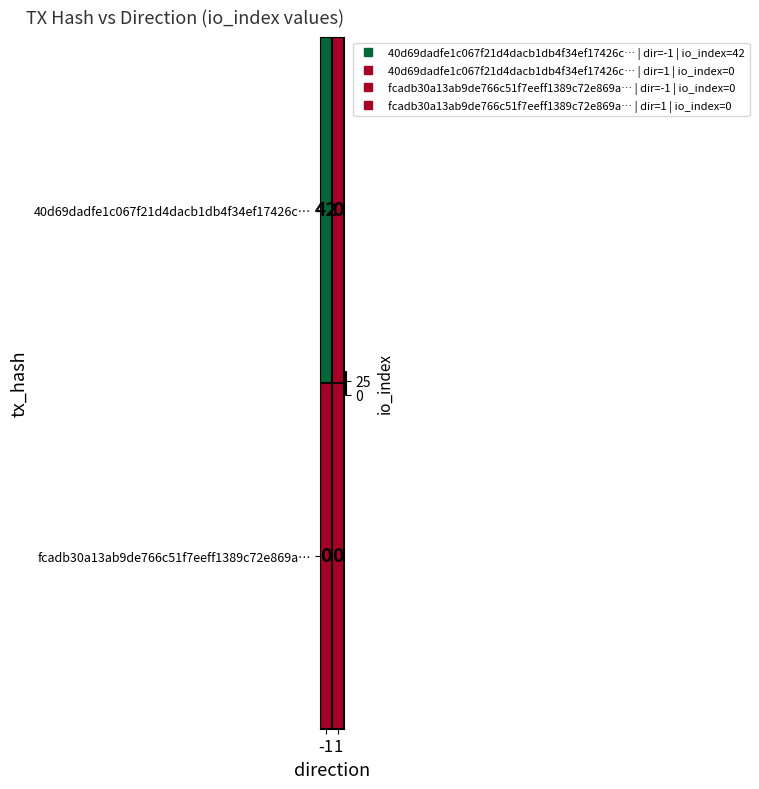

What is the difference between the highest and lowest values at -1?

42